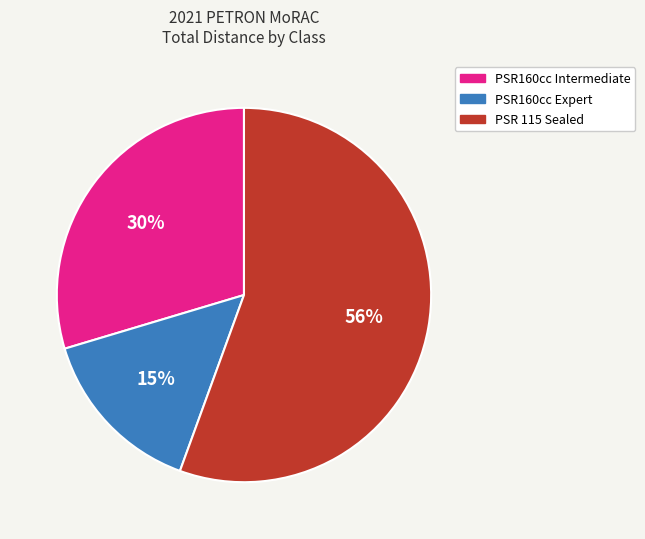

To the nearest percent, what is the difference between the largest and smallest slice percentages?

41%